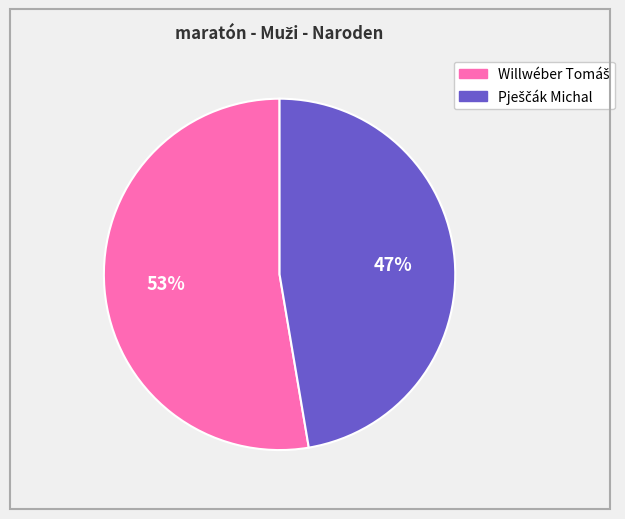

To the nearest percent, what is the average slice percentage?

50%